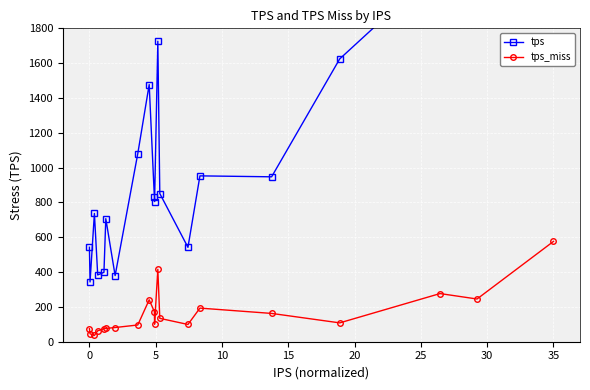

True or false: tps_miss has more than 2 interior local peaks.

True